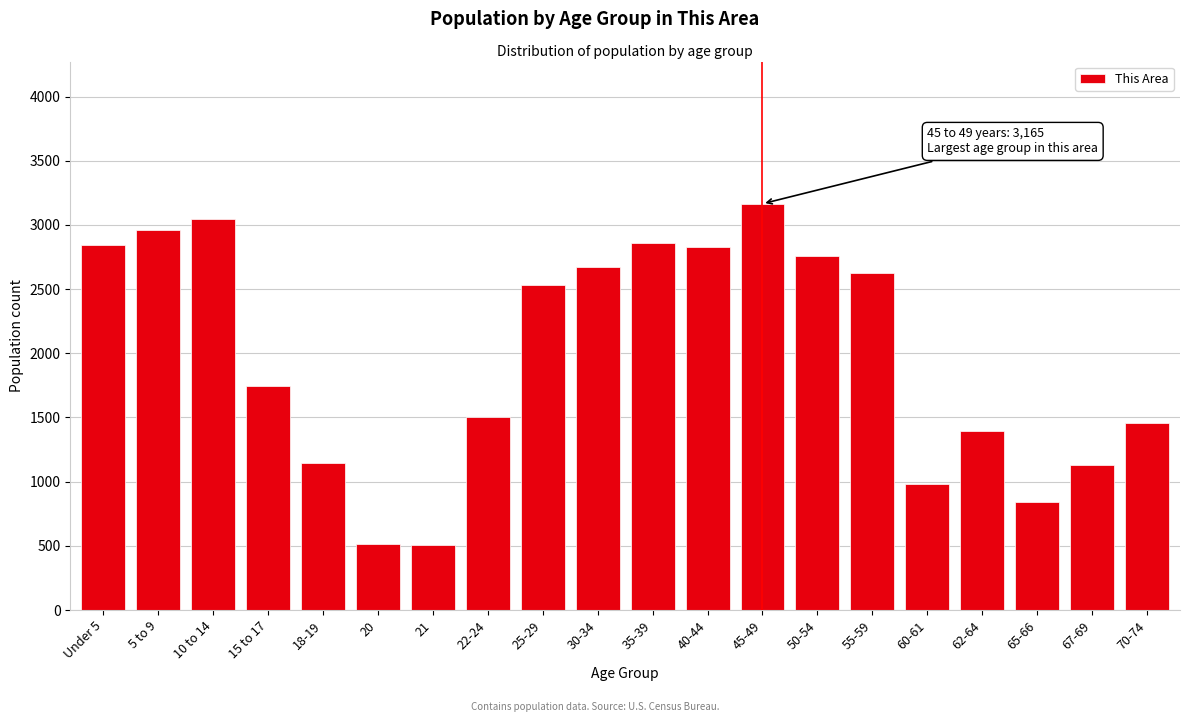

The value at 70-74 is 1457. True or false?

True